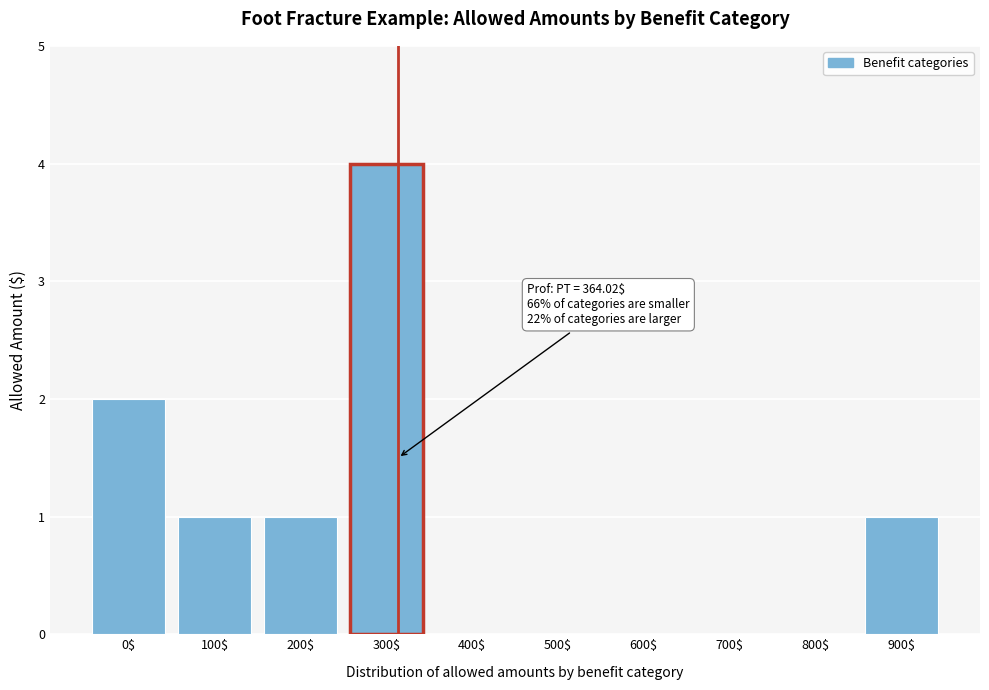

Is it true that the value at 200$ is 1?

True